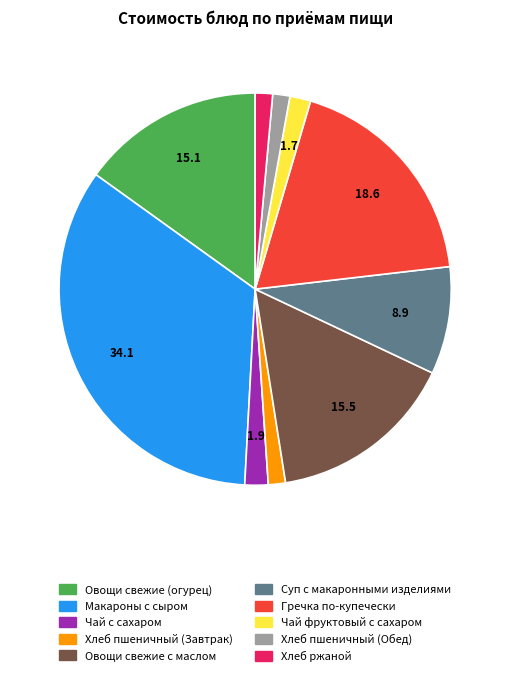

Does any single category account for the majority?

No